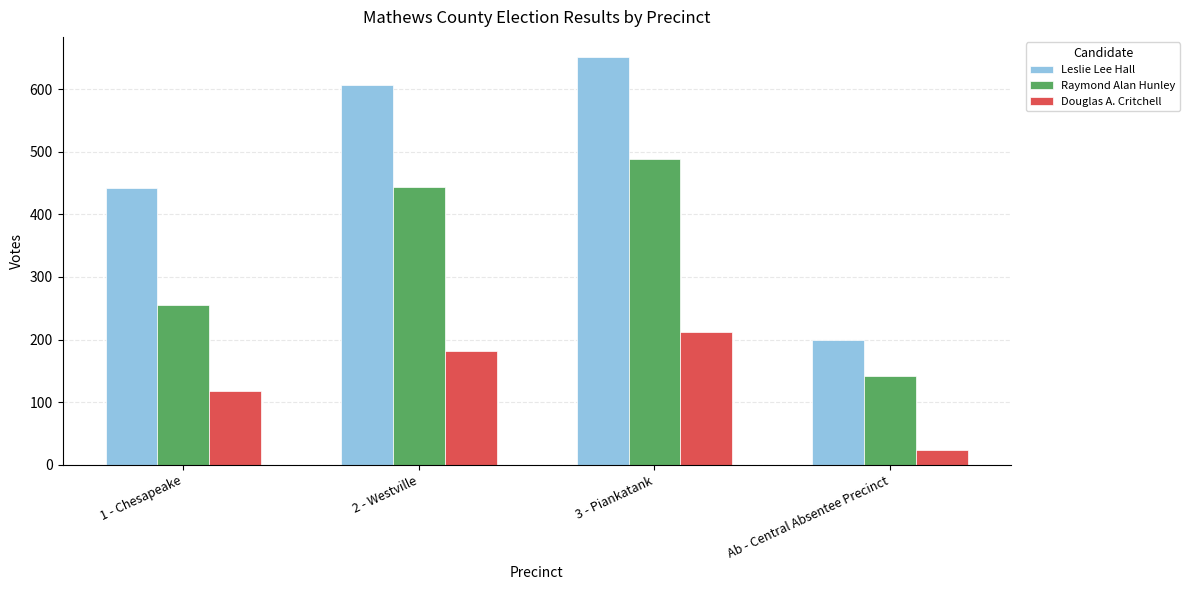

List the series in order of their peak value, lowest first.

Douglas A. Critchell, Raymond Alan Hunley, Leslie Lee Hall